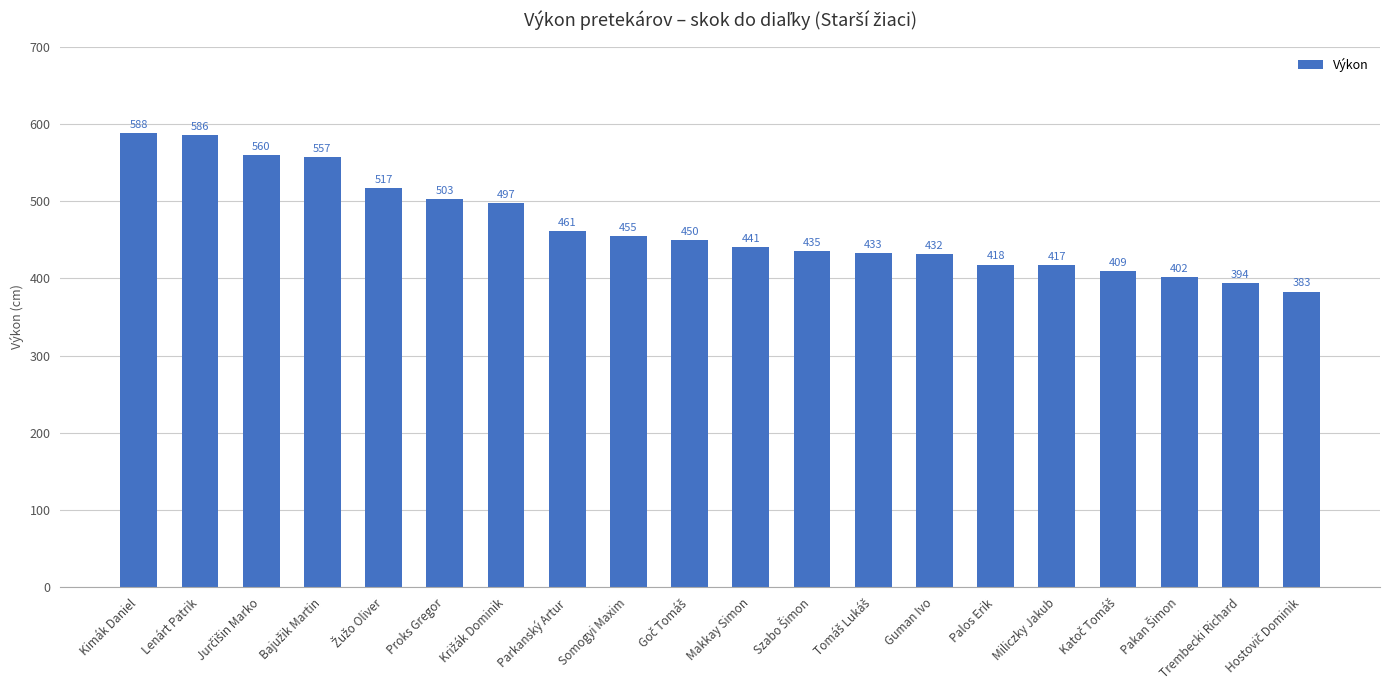

What is the sum of all values?

9338